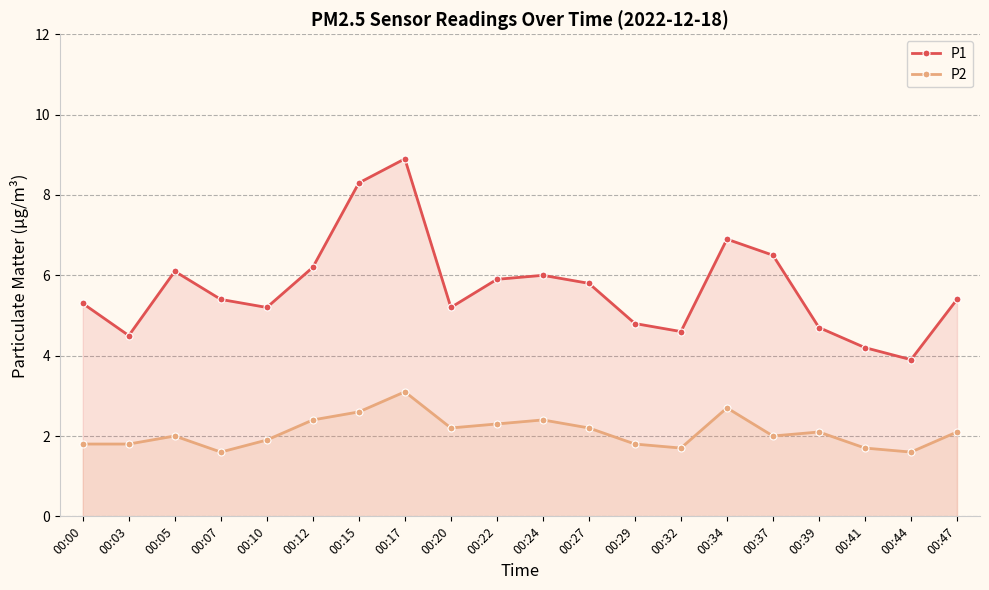

What is the value of the P2 point at the 20th from the left?

2.1